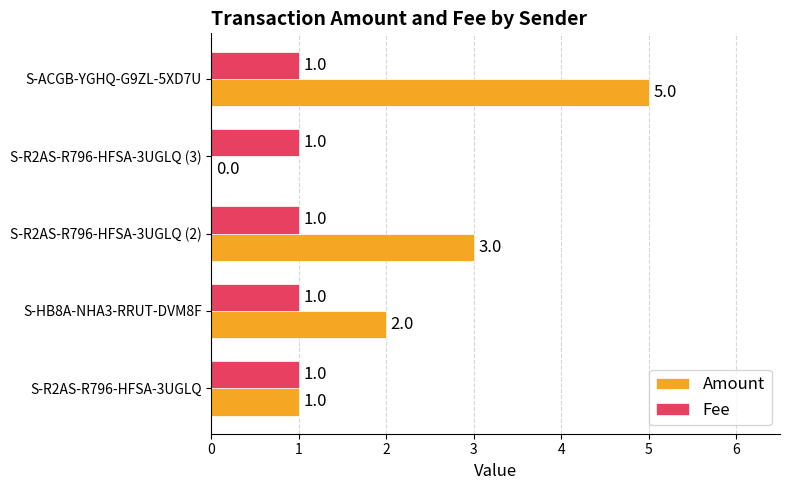

Read the Amount value at S-ACGB-YGHQ-G9ZL-5XD7U.

5